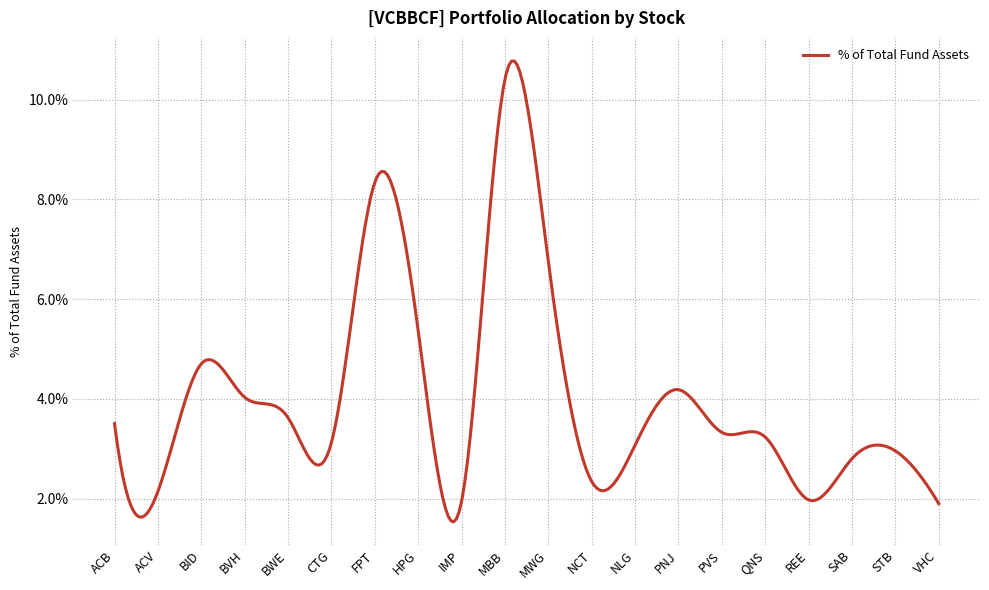

Does the chart display data point markers on the line(s)?

No